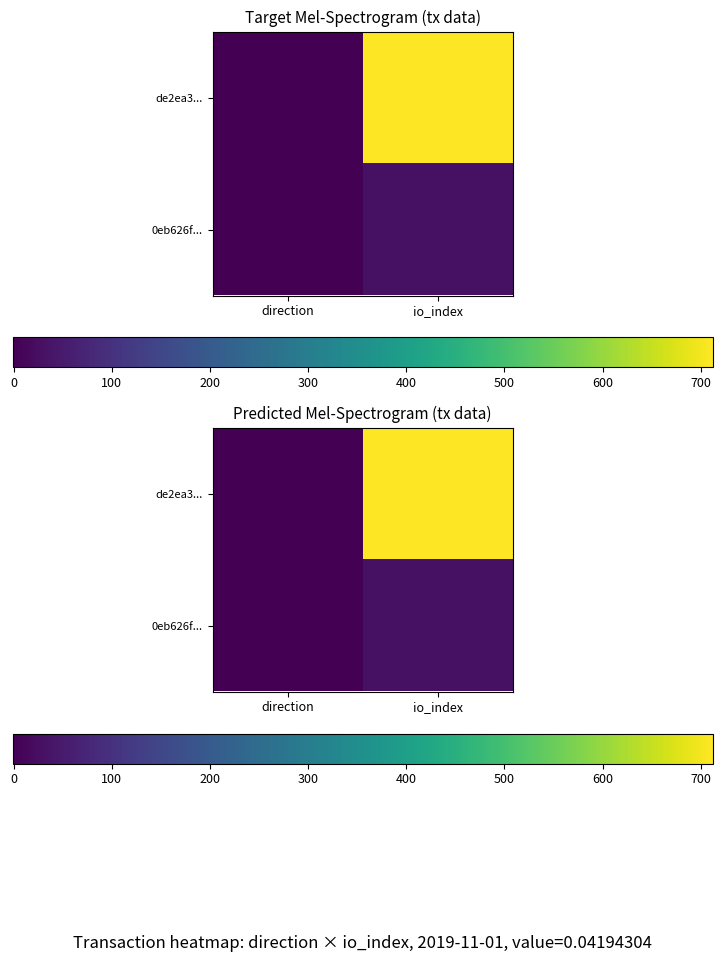

What is the sum of all de2ea3... values?

711